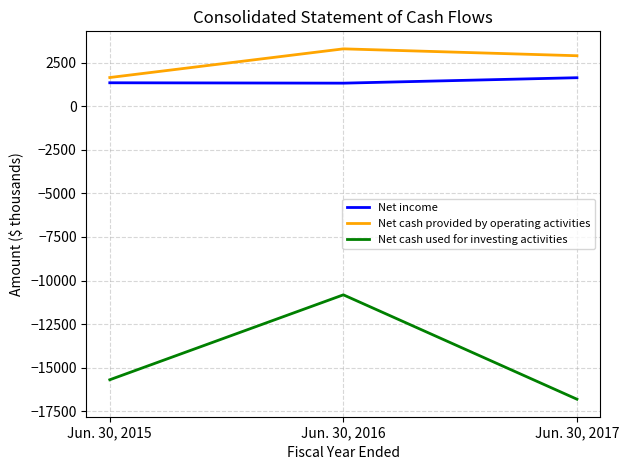

What is the maximum value for Net cash provided by operating activities?

3293